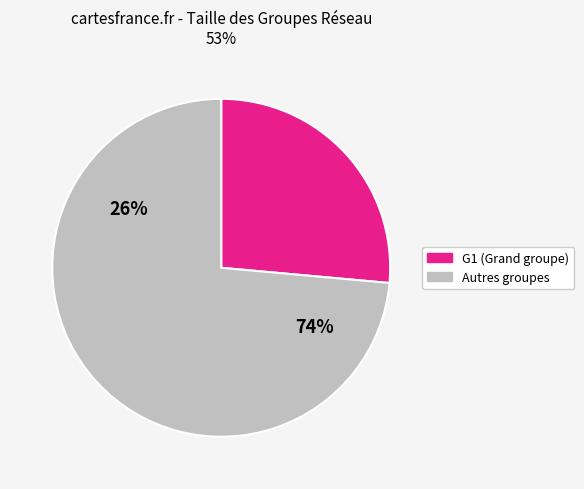

Is G10 the majority of the pie?

No